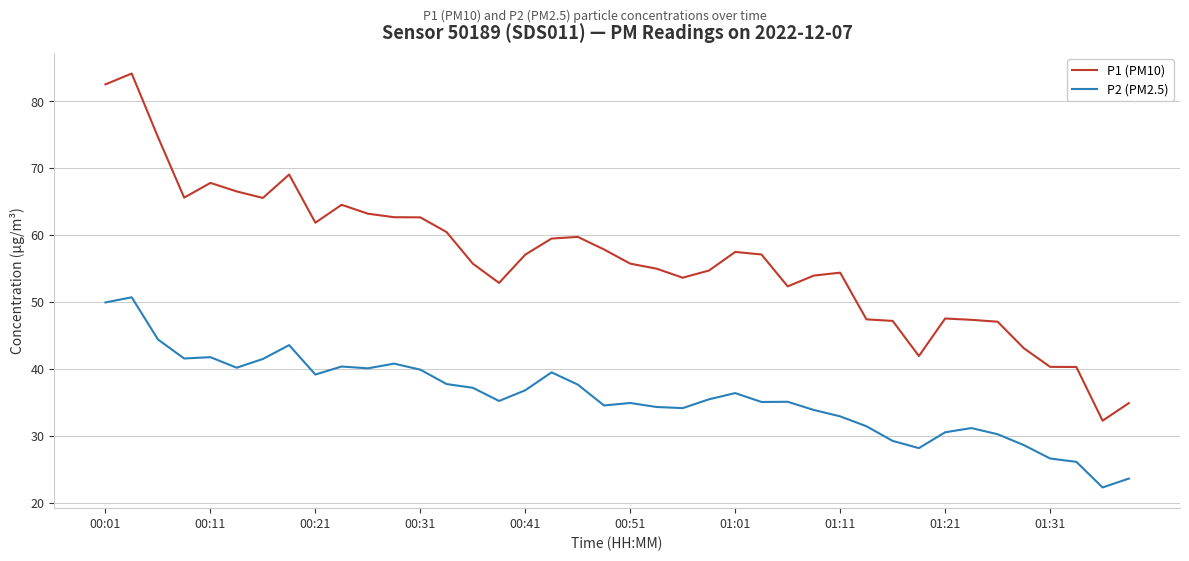

Which series has the widest spread of values?

P1 (PM10)